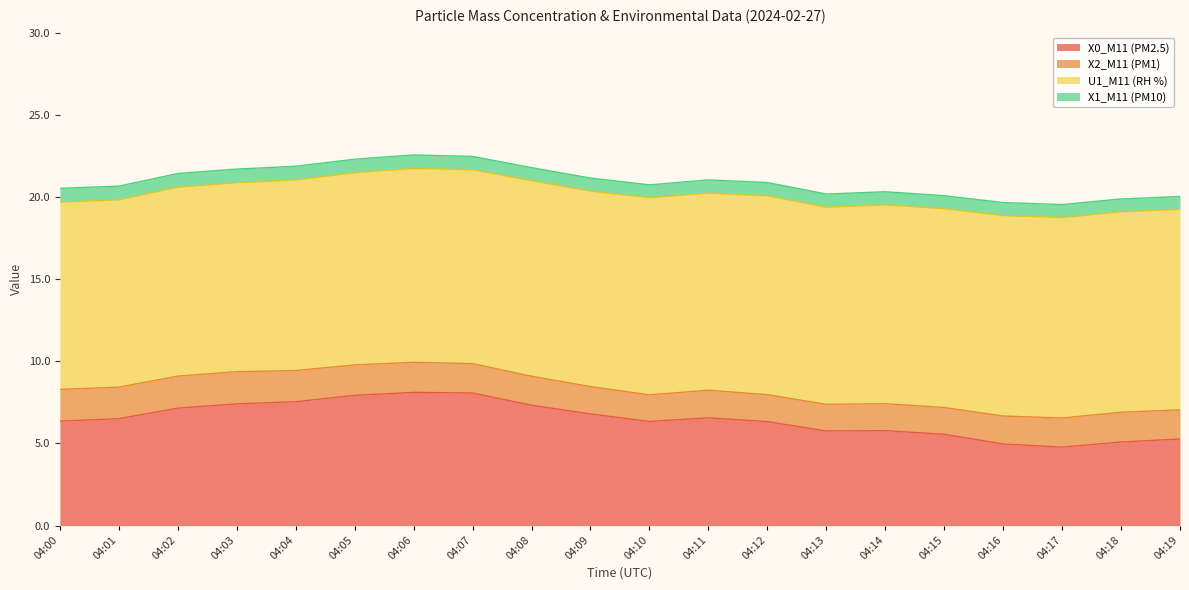

Which series has the largest range (max minus min)?

X0_M11 (PM2.5)